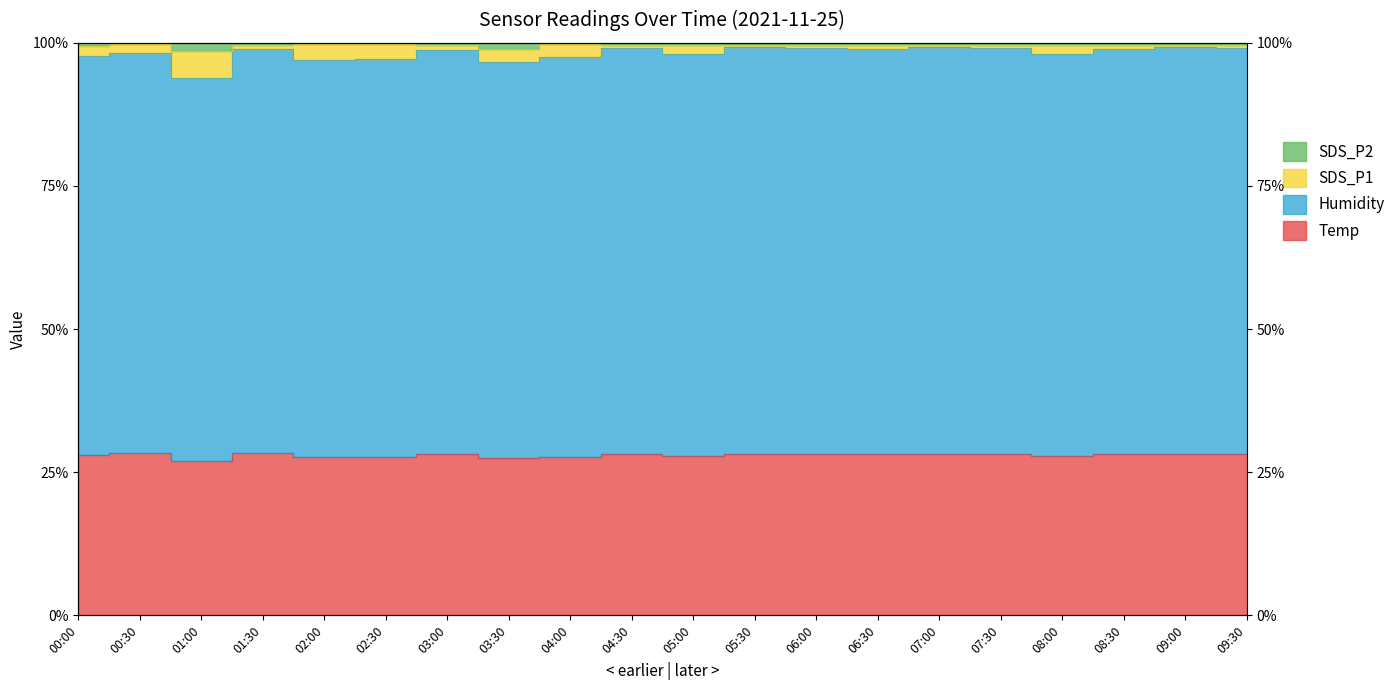

What is the sum of all SDS_P1 values?

1964.2